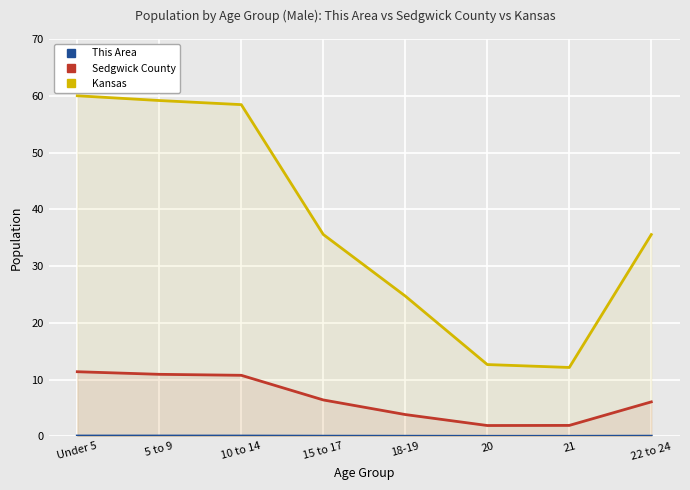

True or false: Sedgwick County and This Area cross at least once.

False